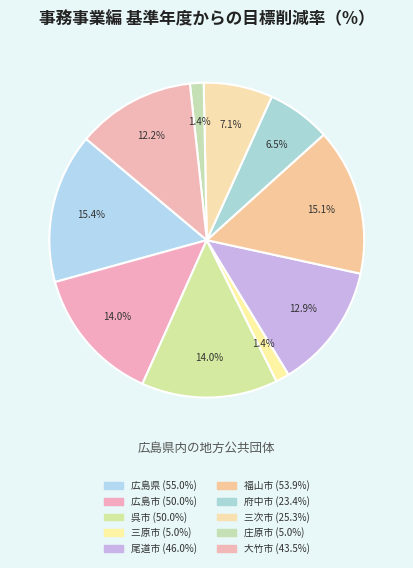

The 広島県 slice represents 15% of the pie. True or false?

True